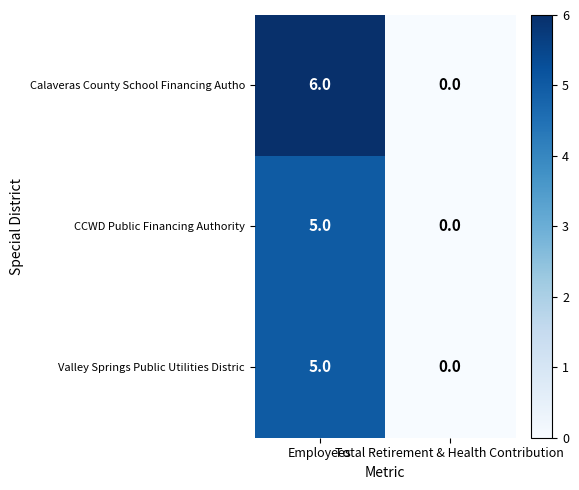

How many series are shown in this chart?

3